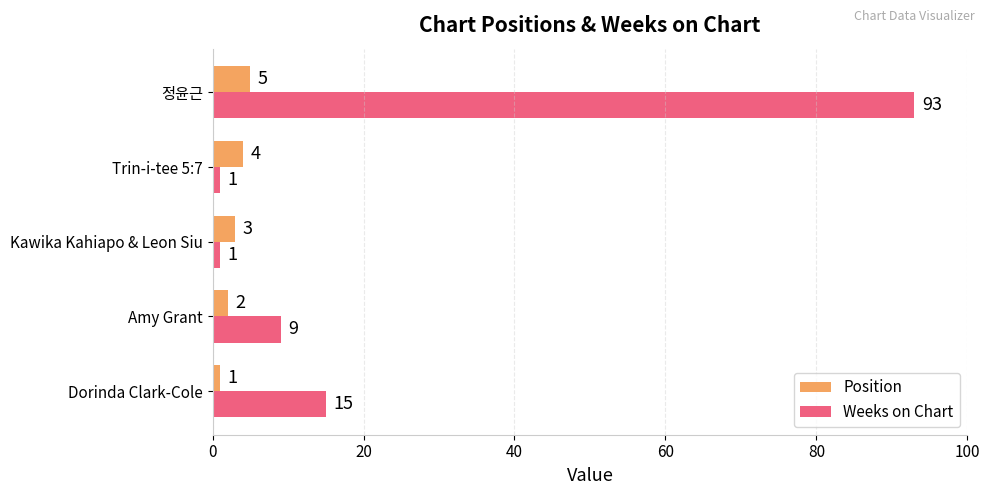

List the series in order of their peak value, highest first.

Weeks on Chart, Position